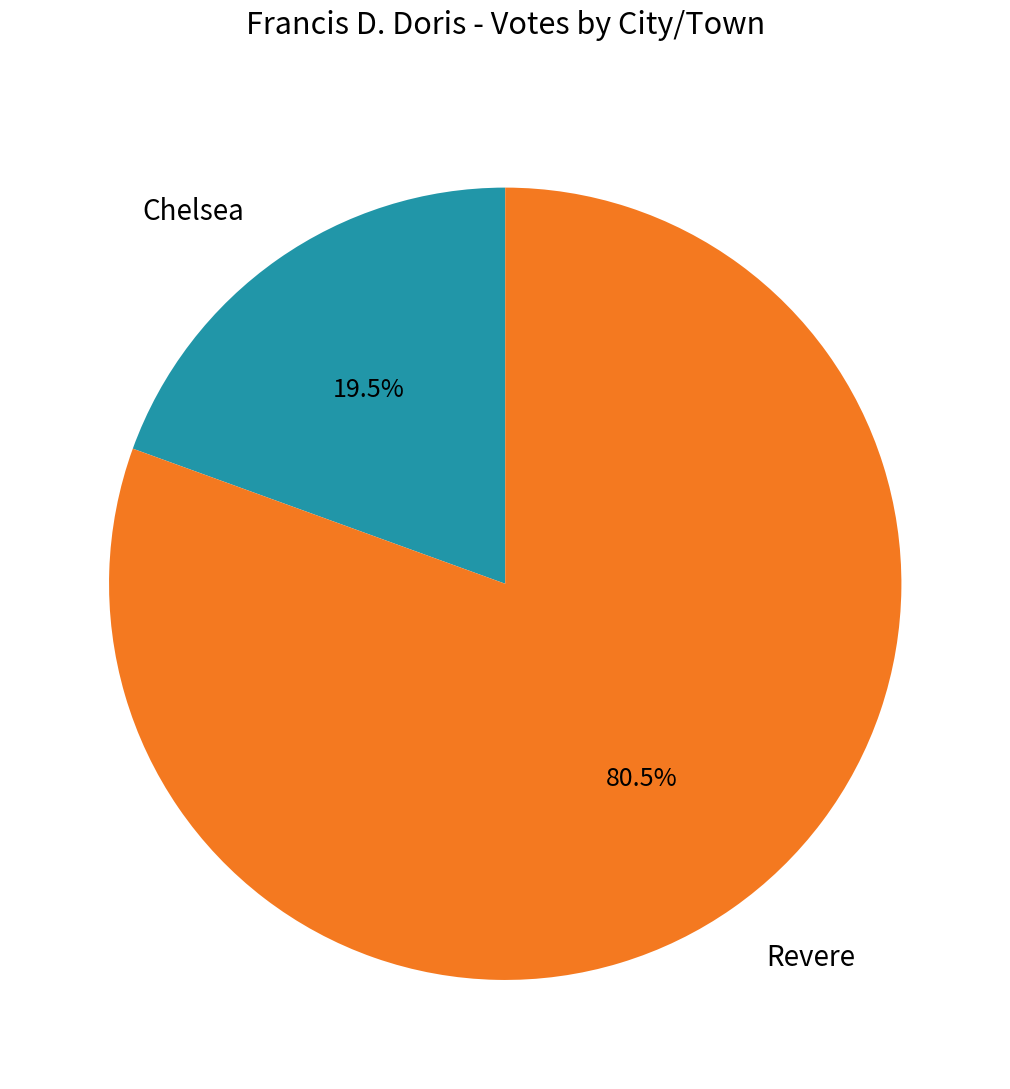

Does any single category account for the majority?

Yes